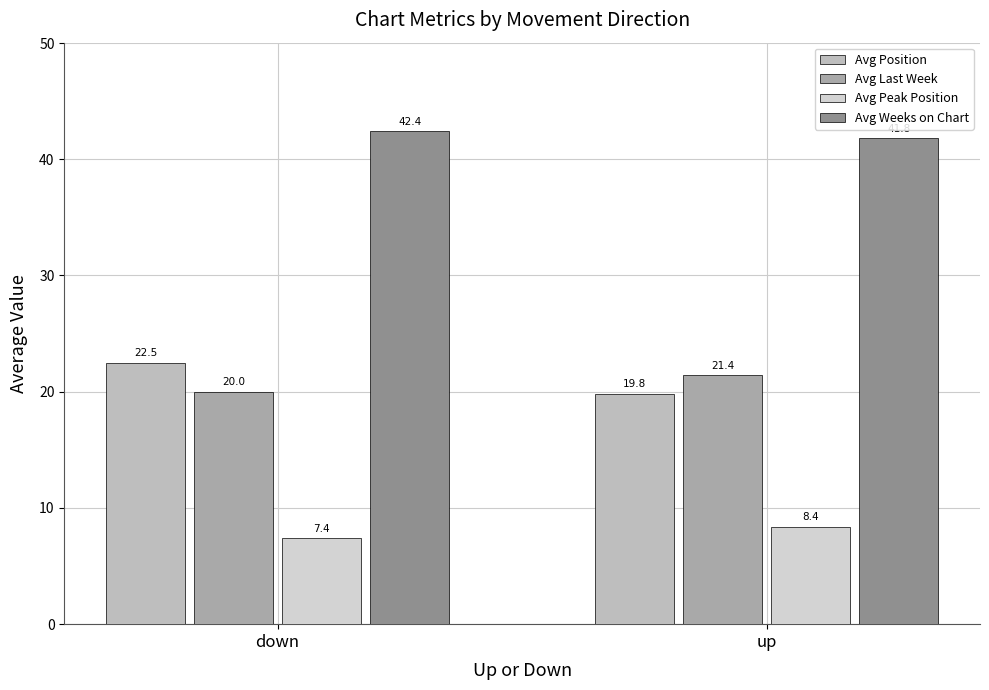

Where is Avg Weeks on Chart nearest to the value 42?

up